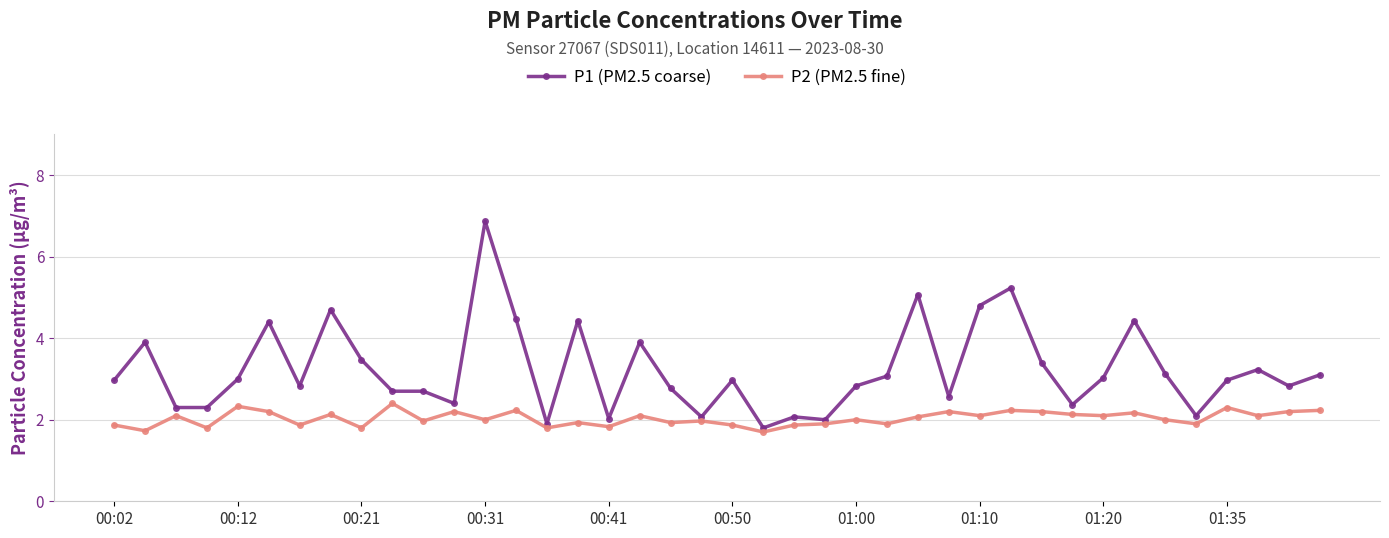

How many distinct data groups are displayed?

2